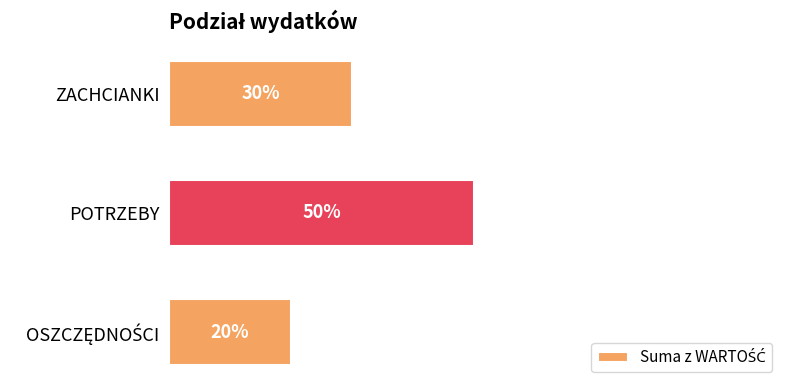

Are the bars grouped side by side (vs. stacked)?

No